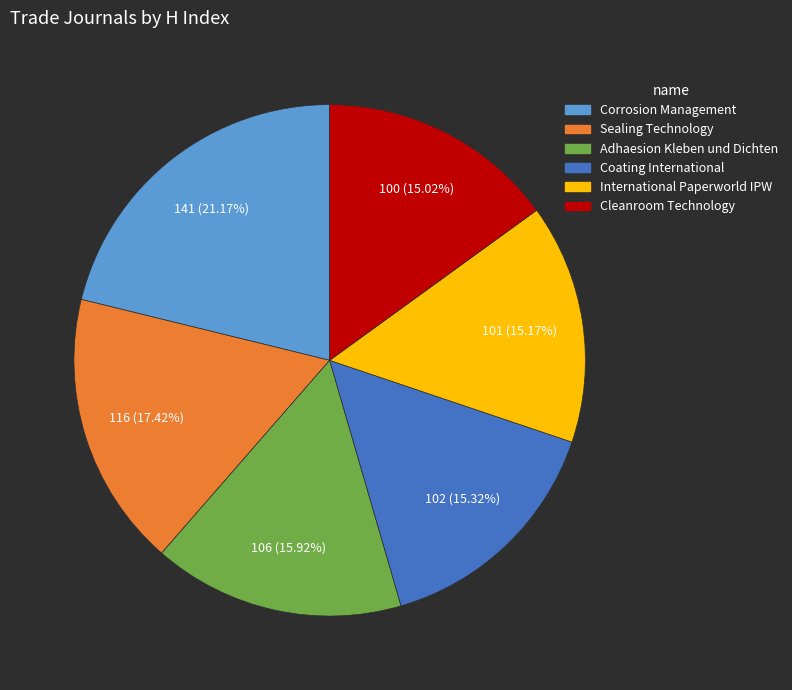

How much of the chart is everything except International Paperworld IPW?

84.8%